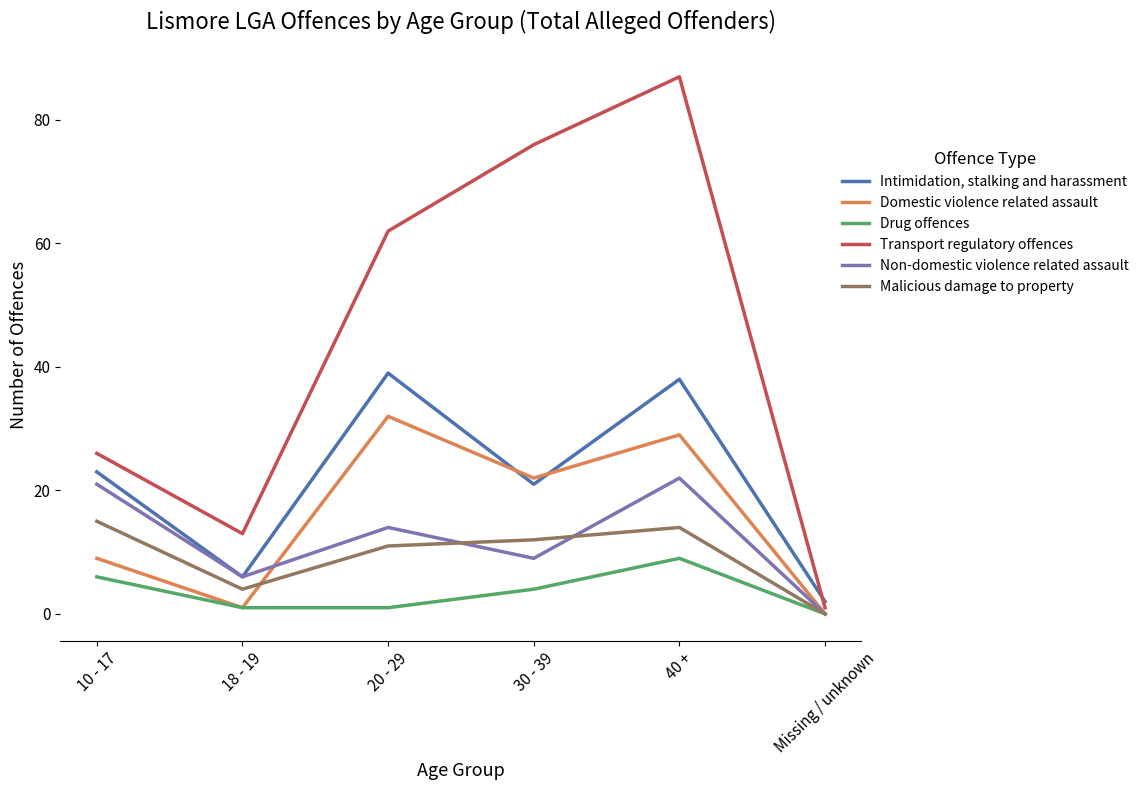

Does the chart display data point markers on the line(s)?

No